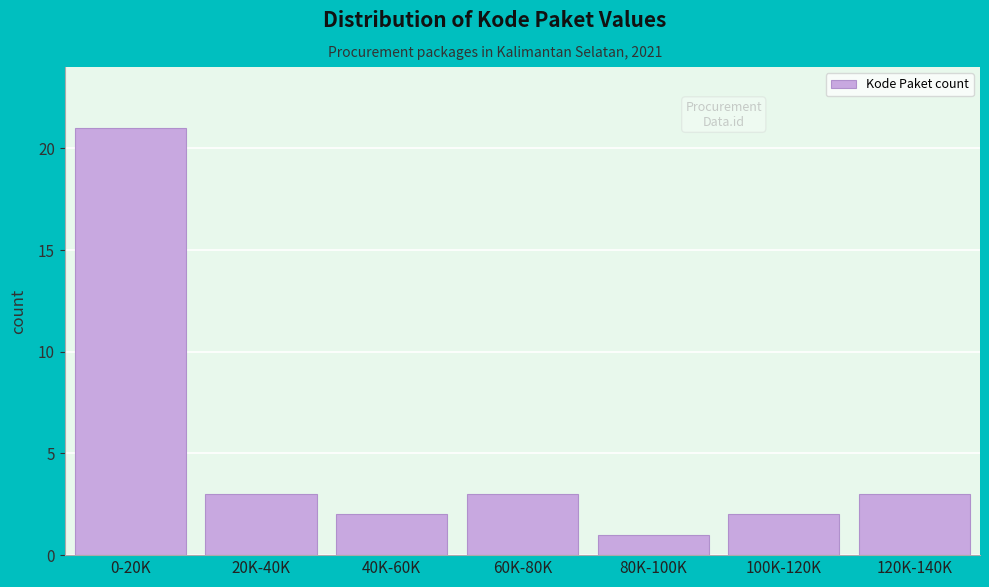

Reading left to right, transcribe all the data shown in this chart.

21	3	2	3	1	2	3